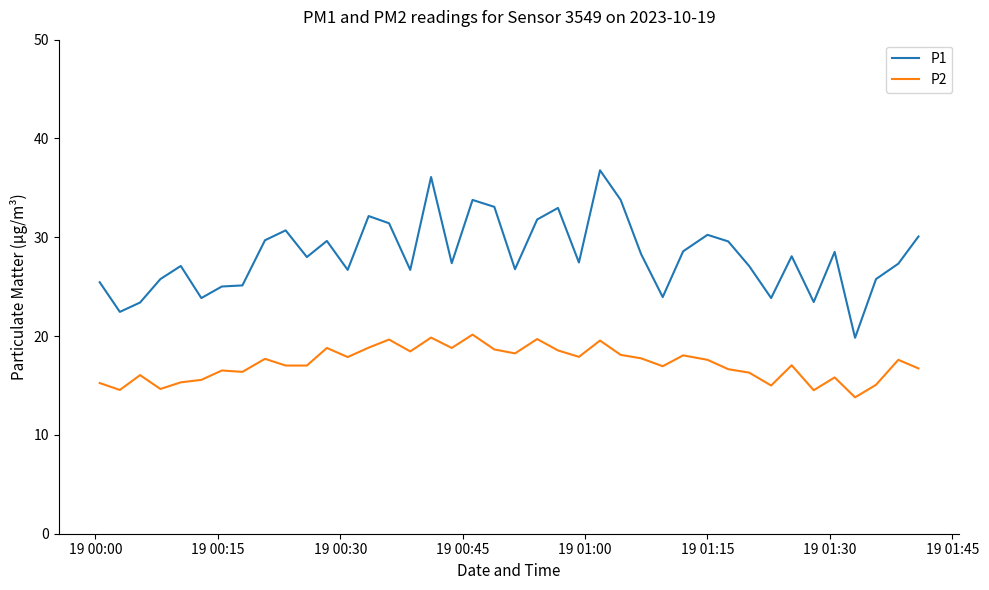

True or false: P2 and P1 intersect in this chart.

False